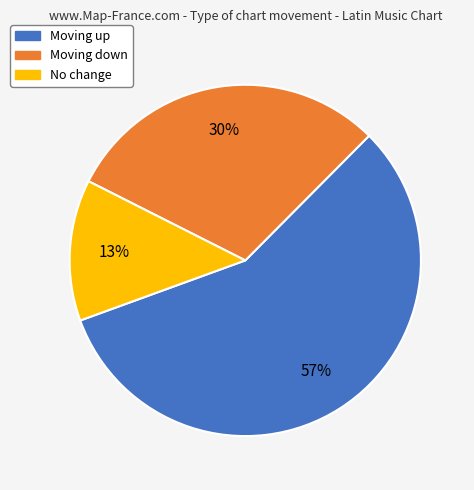

Between No change and Moving up, which is larger?

Moving up